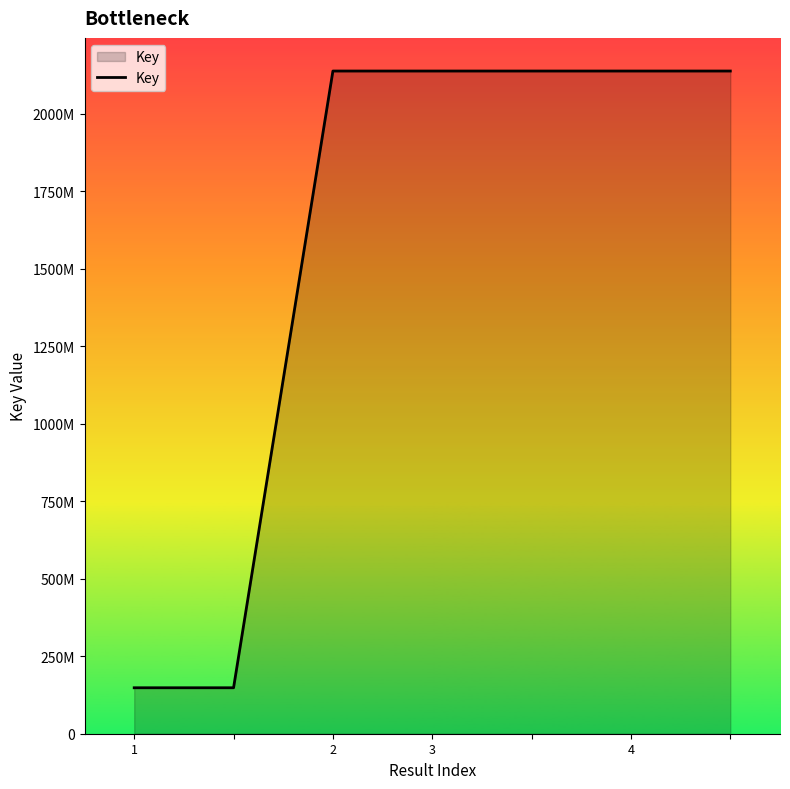

Does the chart display data point markers on the line(s)?

No